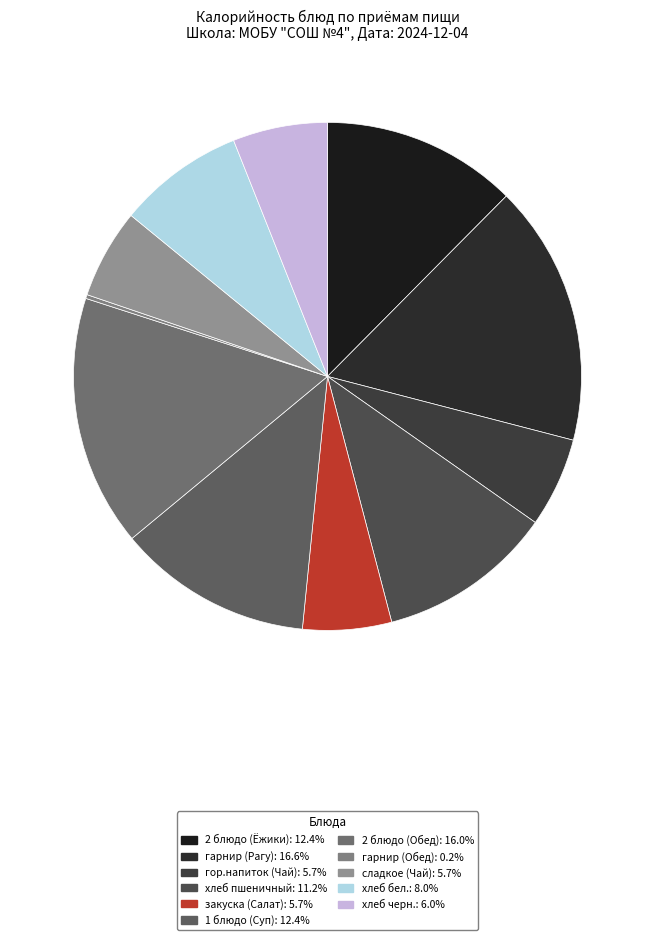

What portion of the pie excludes хлеб бел.?

92.0%